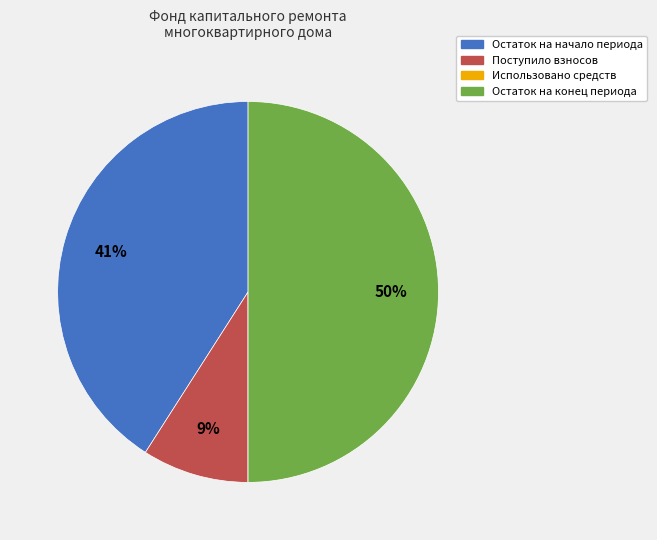

Combined, do Поступило взносов and Остаток на конец периода account for over 50%?

Yes